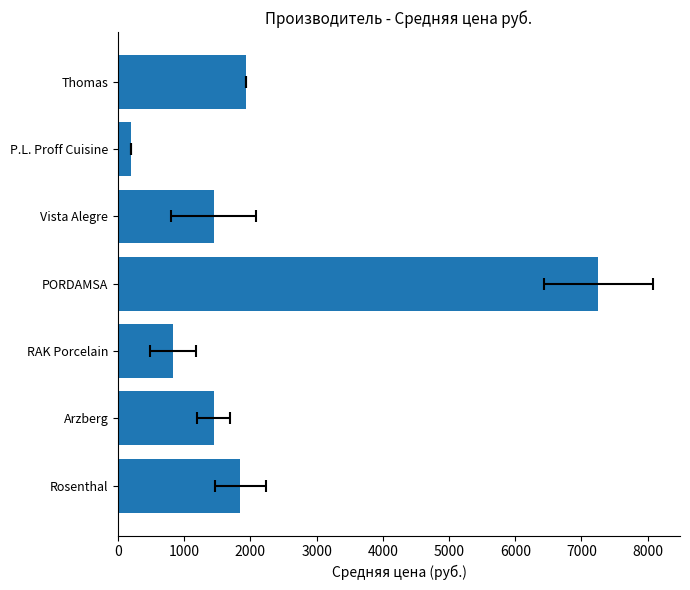

Is it true that the value at Arzberg is 2393.9?

False